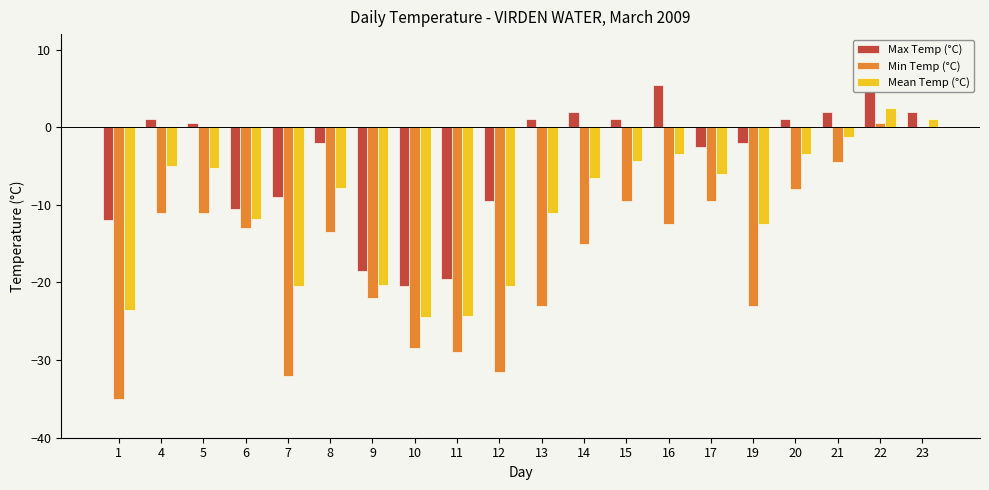

The value of Max Temp (°C) at 20 is 1.0. True or false?

True